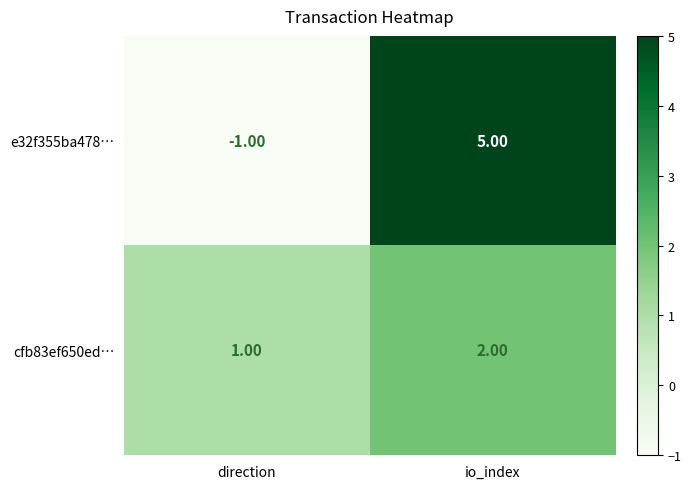

List the labels in order of cfb83ef650ed… value, smallest first.

direction, io_index